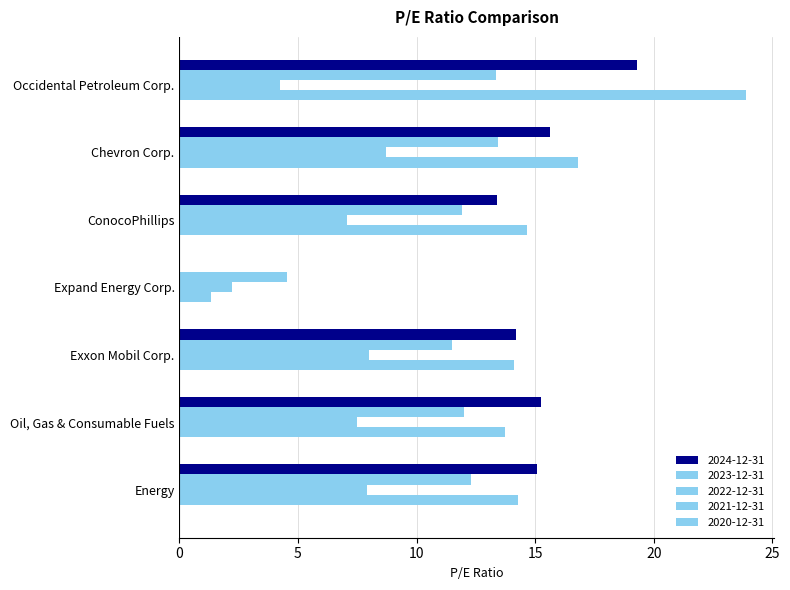

How many values in the 2023-12-31 series exceed 11?

6